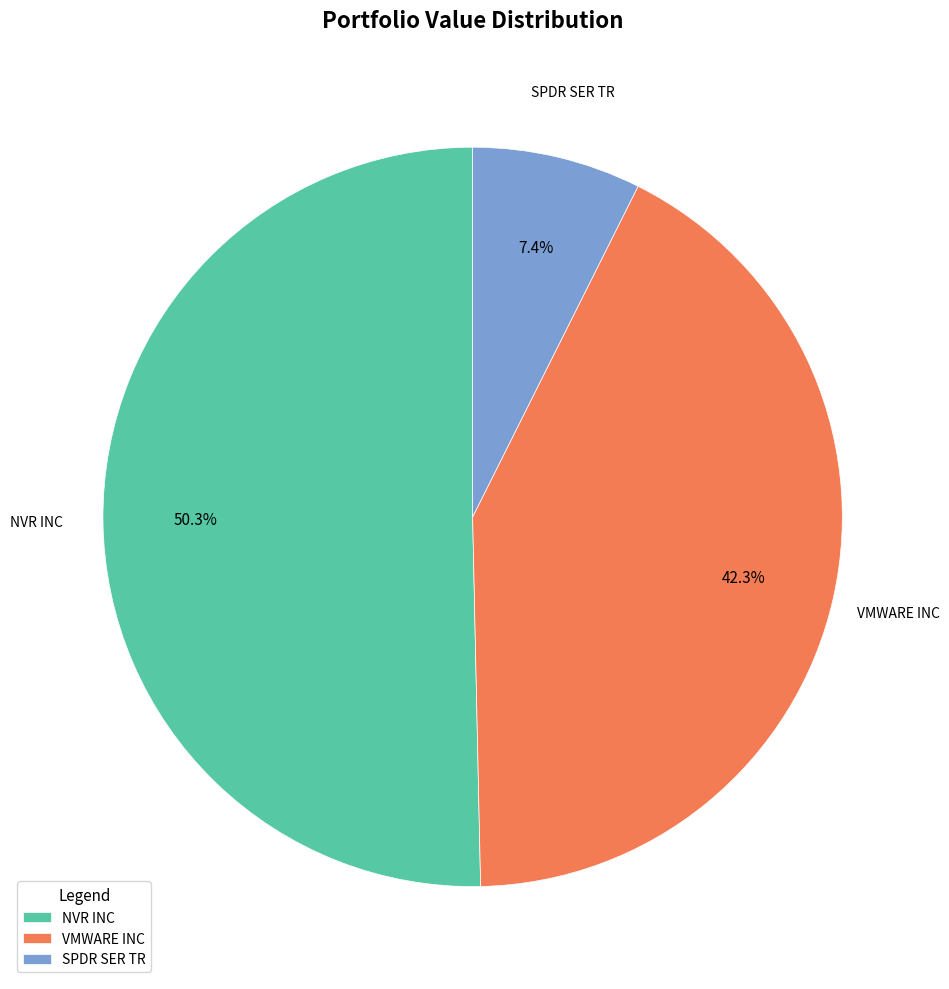

To the nearest percent, what is the average slice percentage?

33%